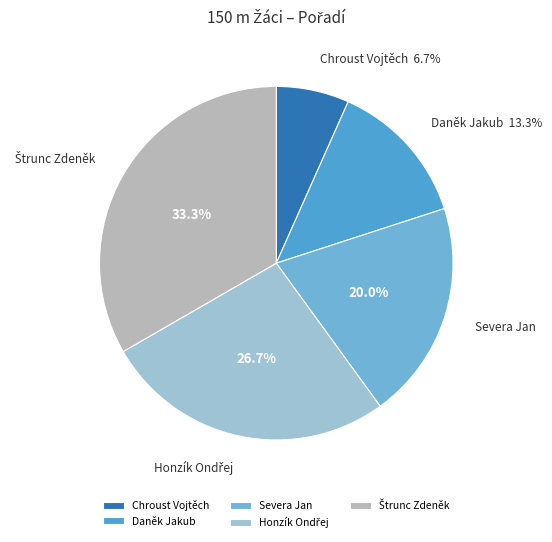

Which slice is the smallest?

Chroust Vojtěch